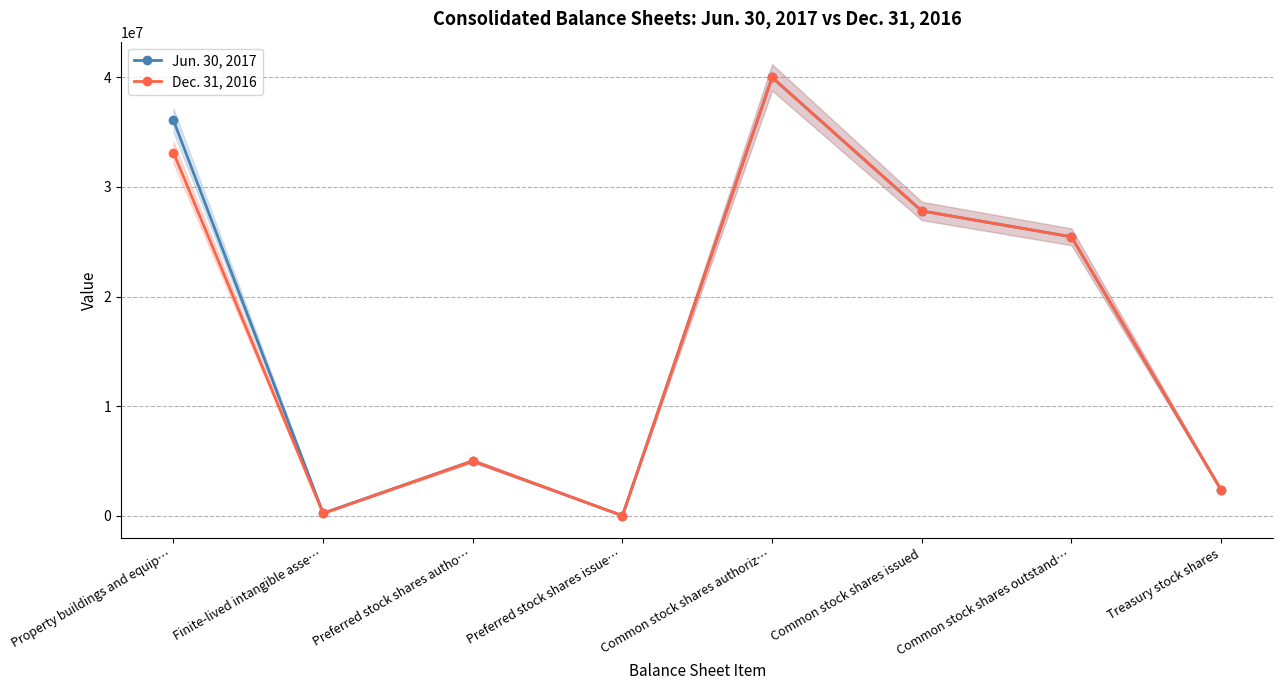

Reading right to left, what are all the values shown in this chart?

Jun. 30, 2017: 2362418	25451354	27813772	40000000	0	5000000	232384	36088057
Dec. 31, 2016: 2362418	25451354	27813772	40000000	0	5000000	201634	33140214